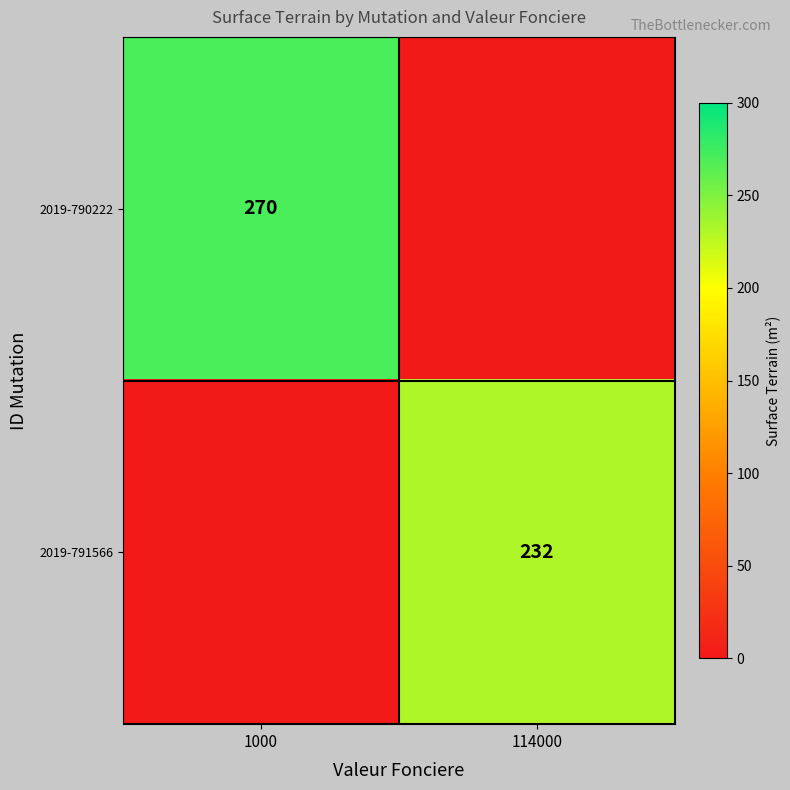

At which category is the sum across all series the highest?

1000